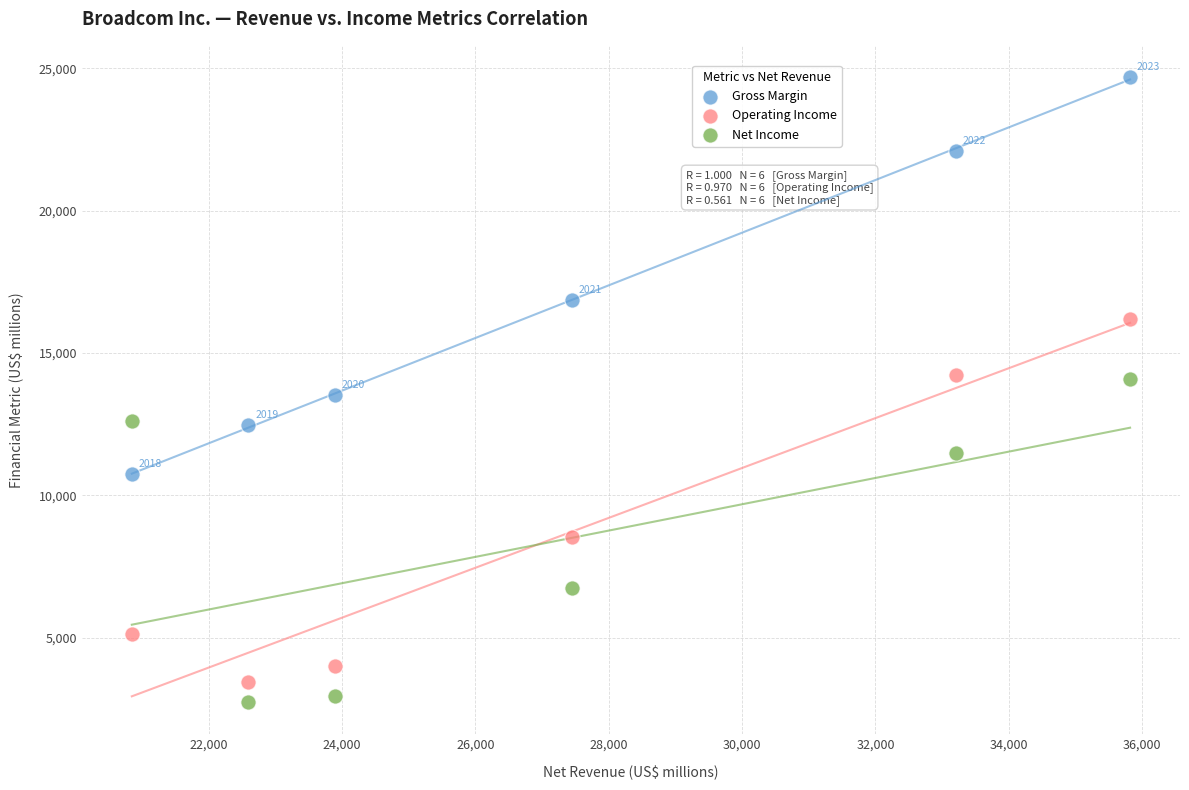

In the Gross Margin series, what Y value is closest to 17711?

16844